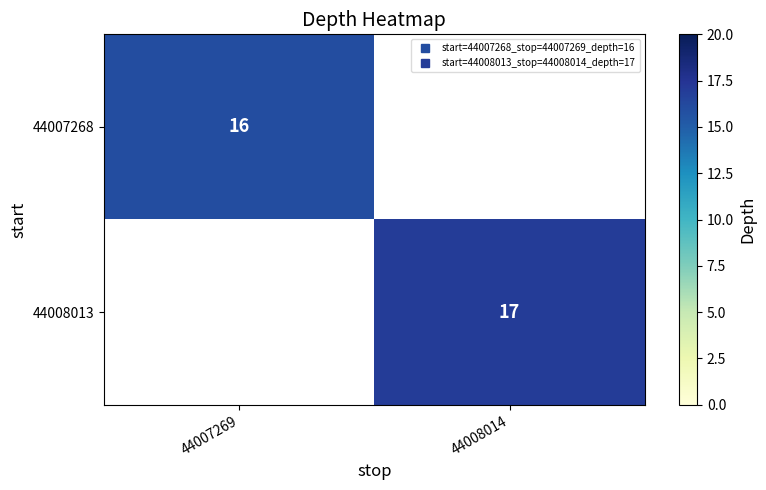

At 44007269, list the series in order from largest to smallest.

44007268, 44008013